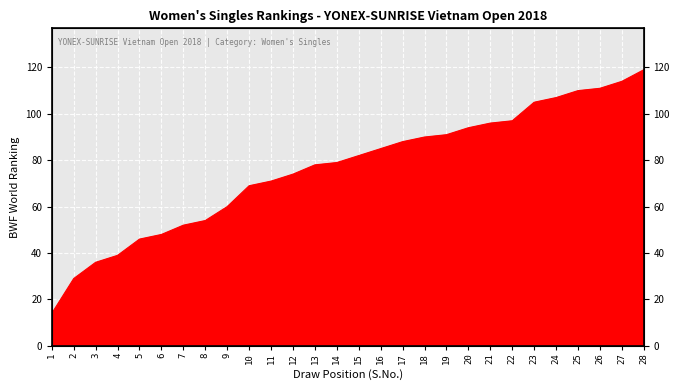

Where does the data first go above 82?

16